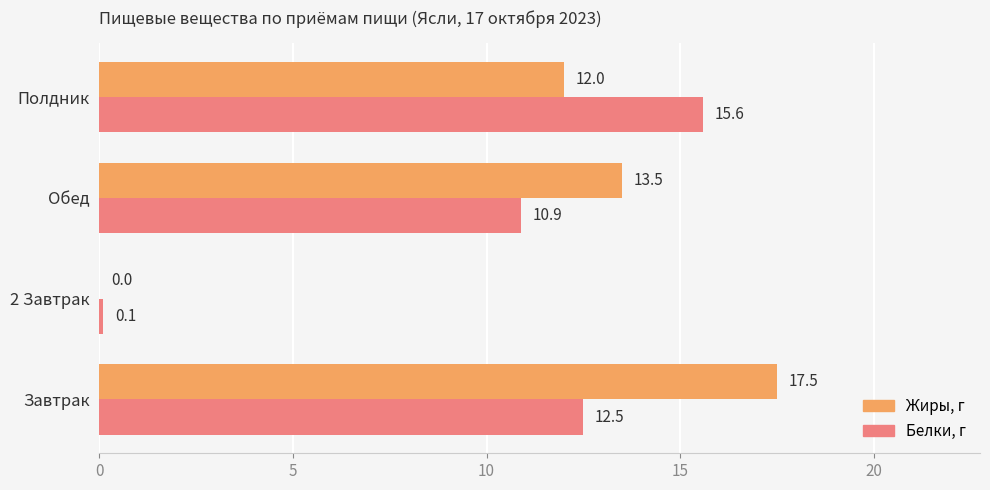

What is the sum of the Жиры, г values at 2 Завтрак and Полдник?

12.0